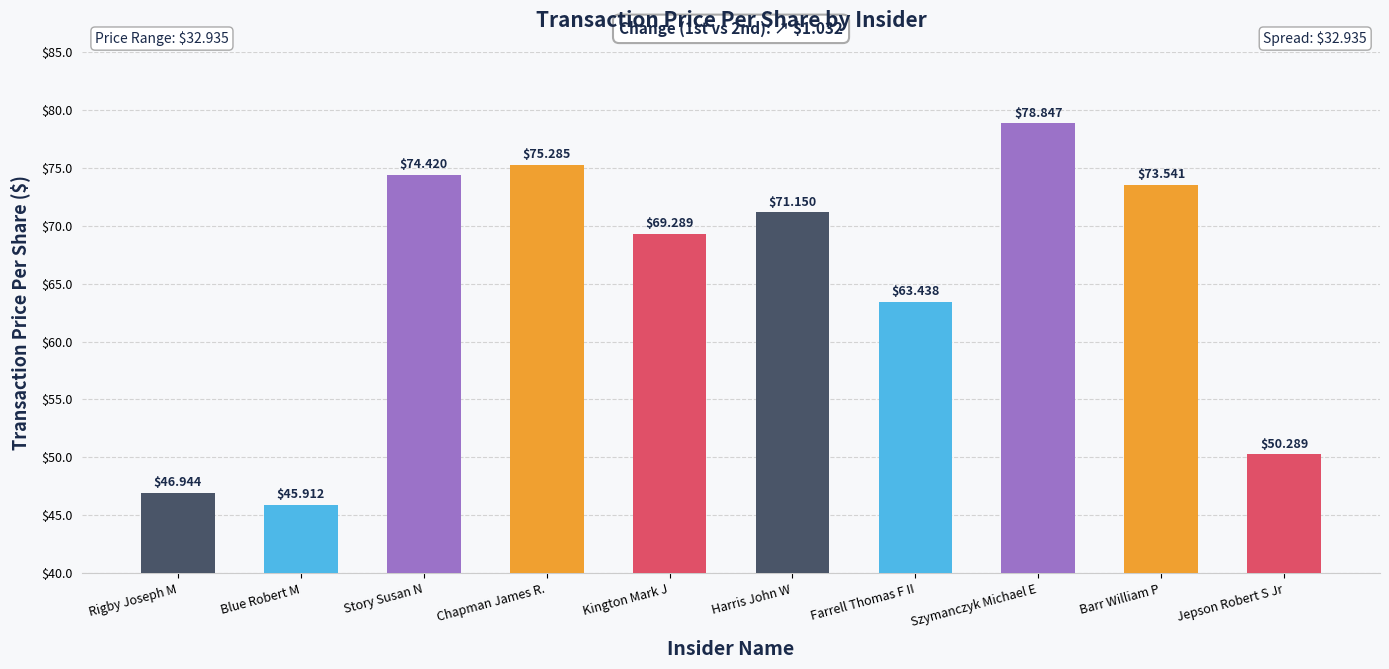

What is the sum of the values at Rigby Joseph M and Blue Robert M?

92.9